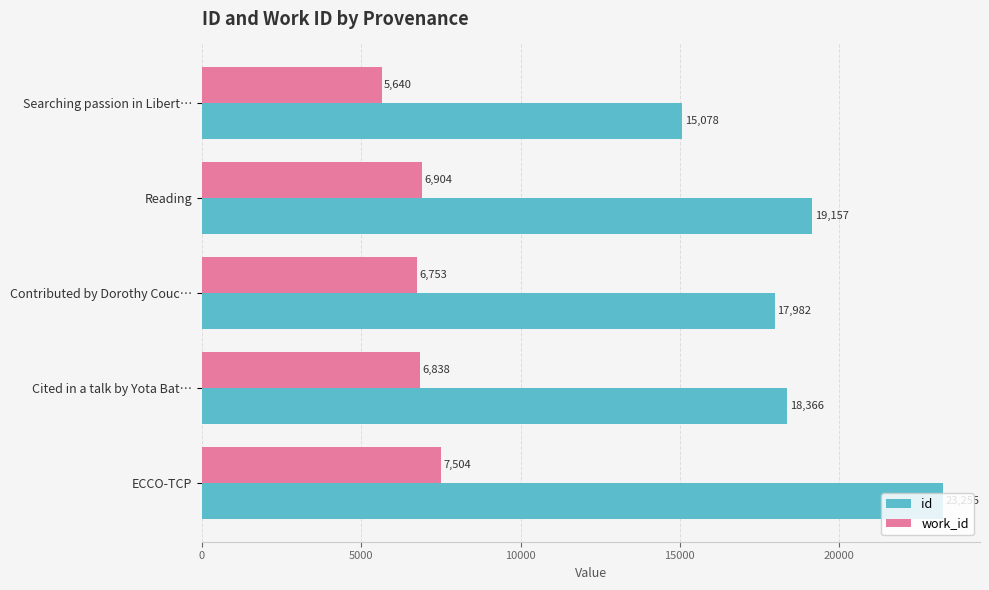

At how many categories does at least one series exceed 10442?

5